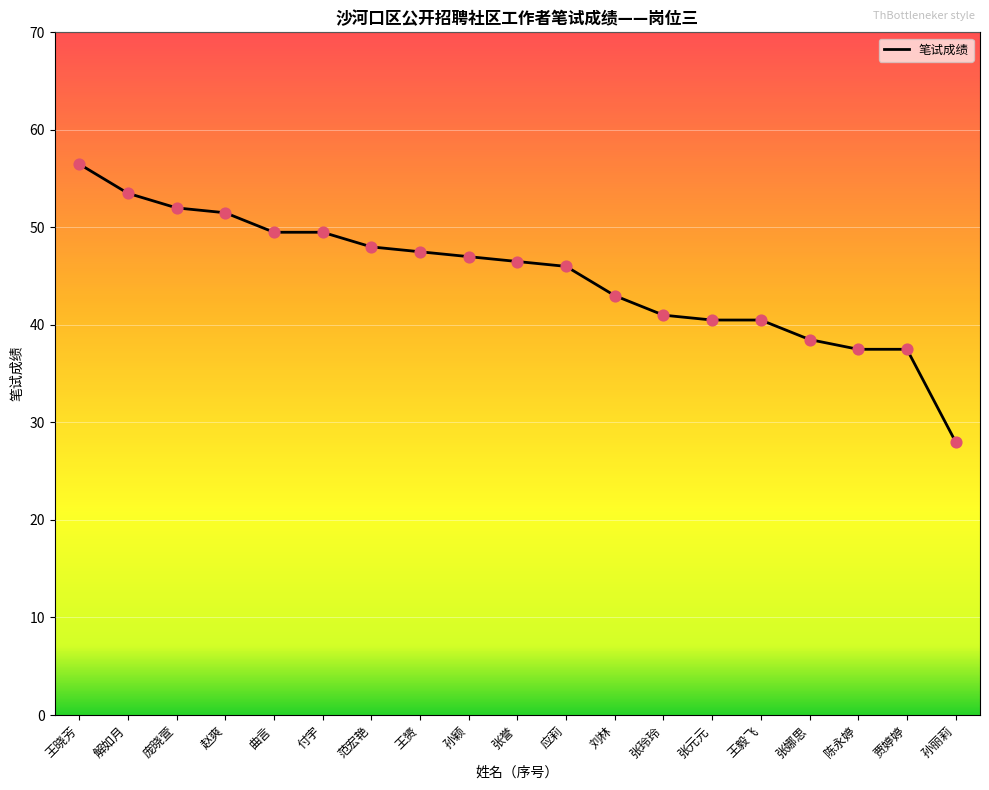

What is the ratio of the value at 庞晓萱 to the value at 张元元?

1.3